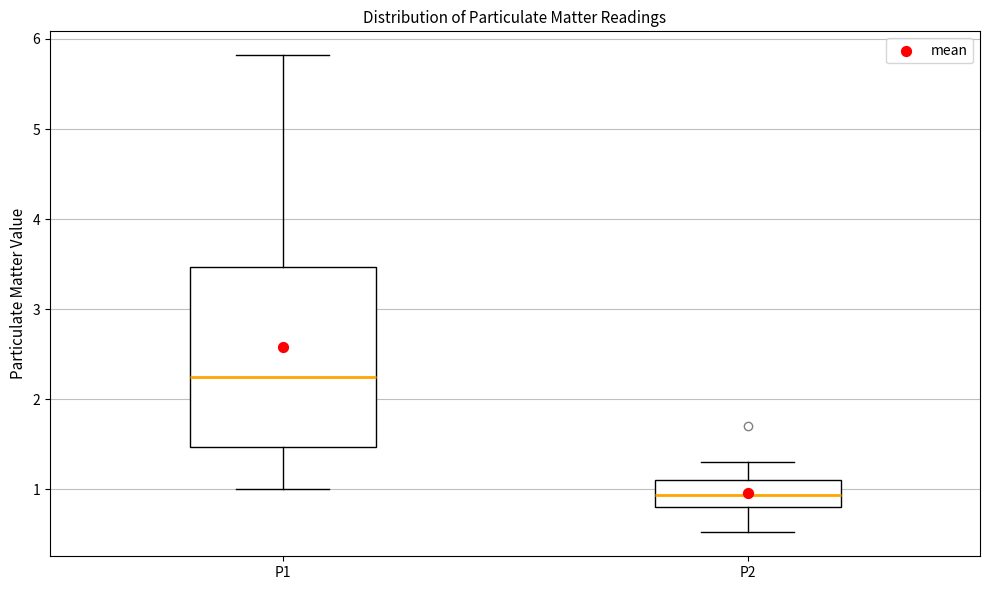

Where does the upper whisker of the box for P2 end on the y-axis? The values are not printed on the chart, so give them approximately, as read against the axis.

1.3